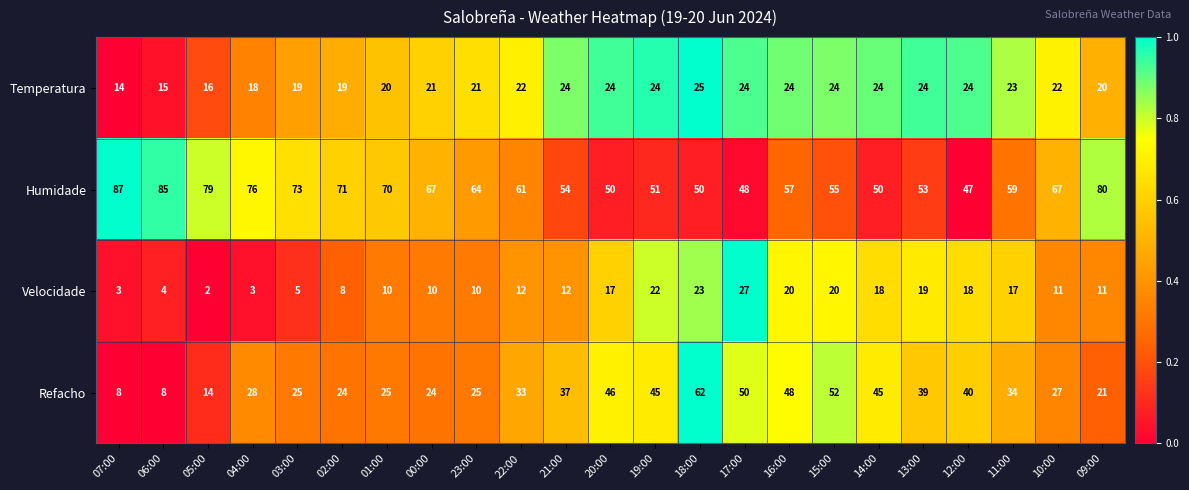

How many series are shown in this chart?

4